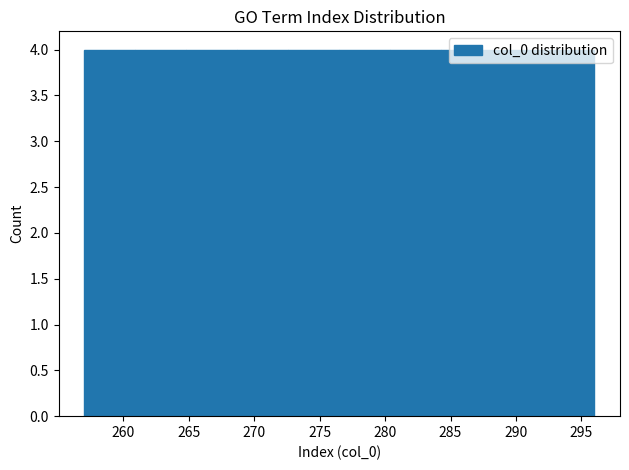

What is the height of the bar covering 284.3 to 288.2 on the x-axis? Neither the bar edges nor the heights are printed on the chart, so give them approximately, as read against the axes.

4